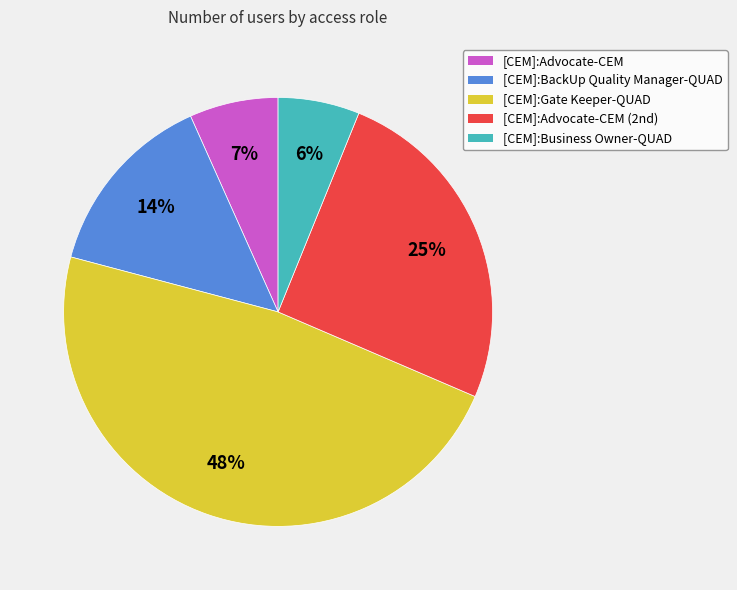

Does any single category account for the majority?

No